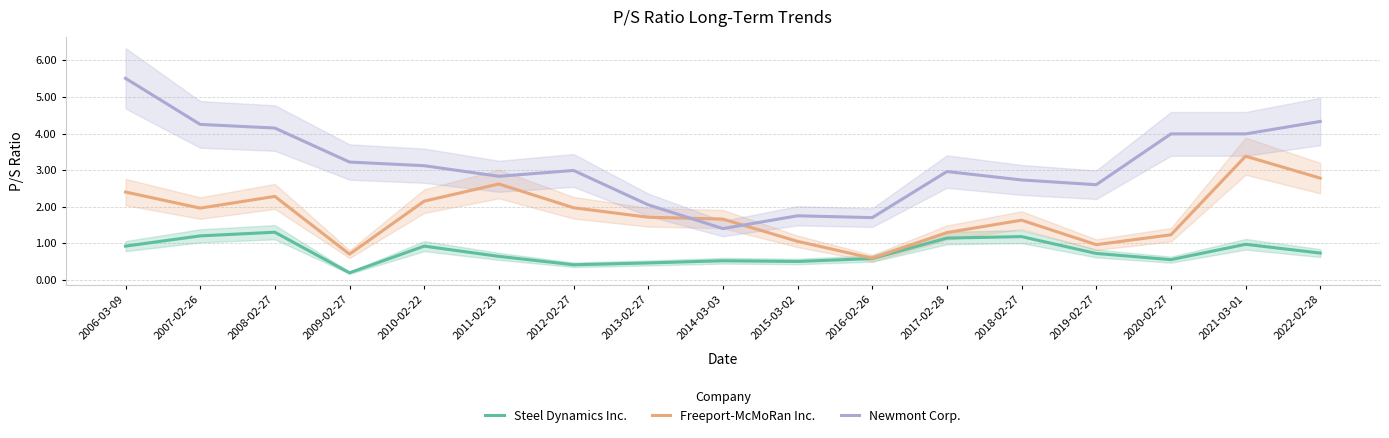

At which category does Steel Dynamics Inc. reach its first local peak?

2008-02-27